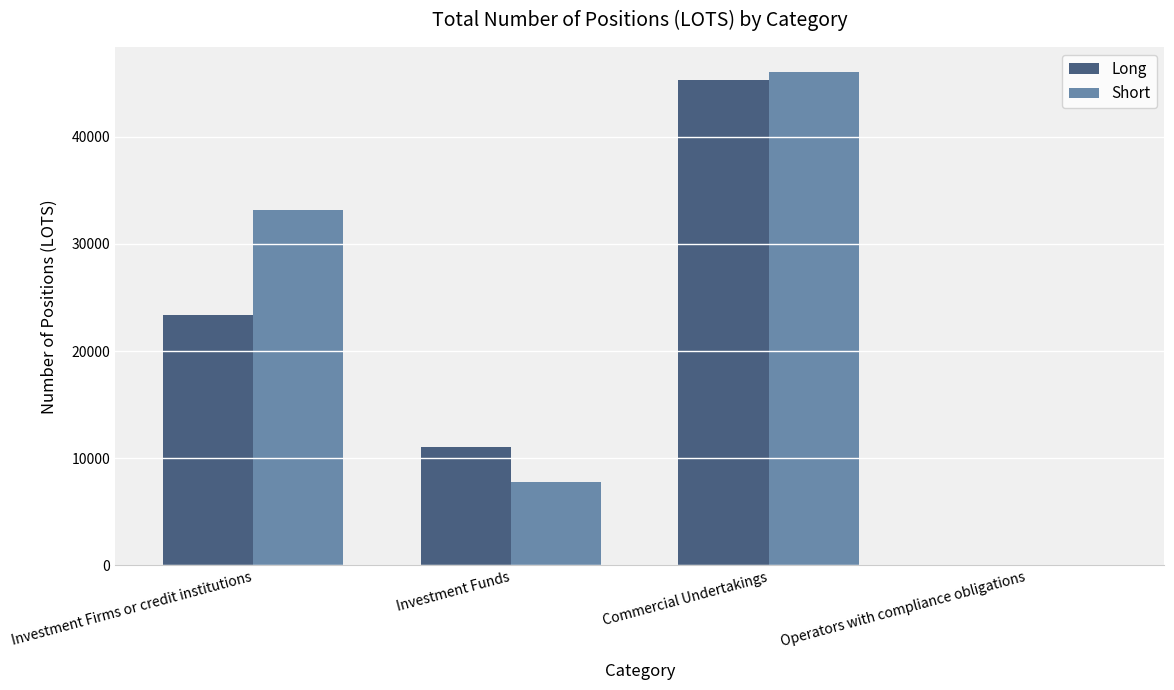

Is the value of Short at Investment Funds greater than the value of Long at Investment Funds?

No